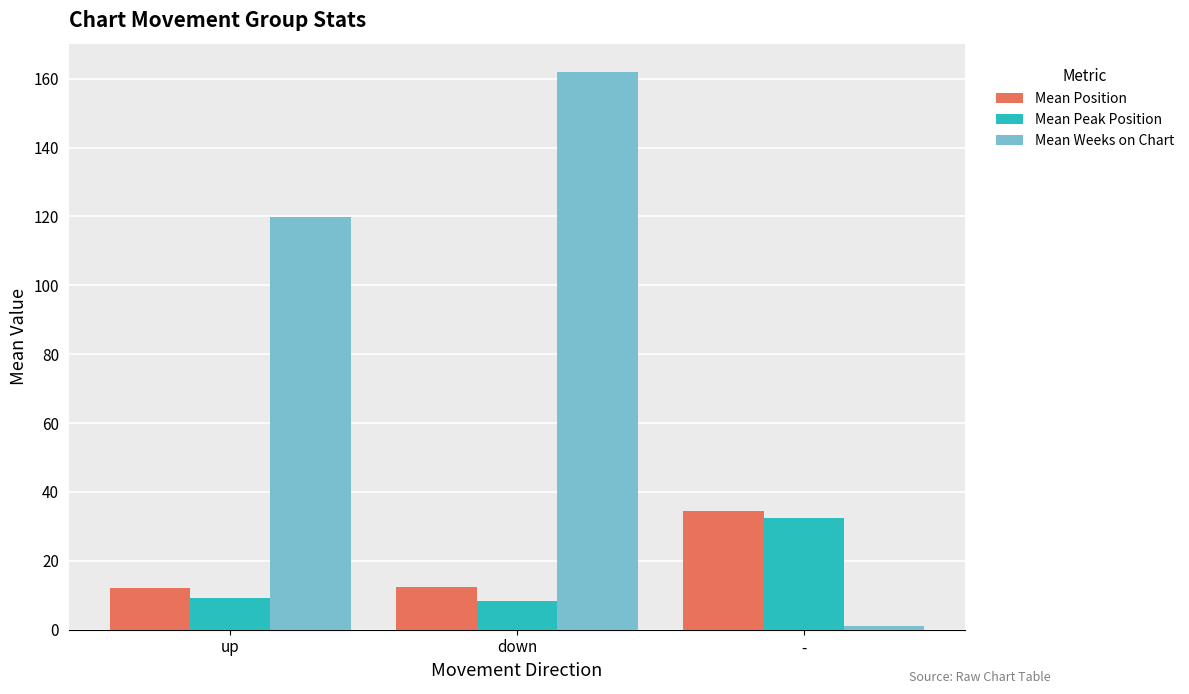

The Mean Position series shows 6.9 at down. True or false?

False